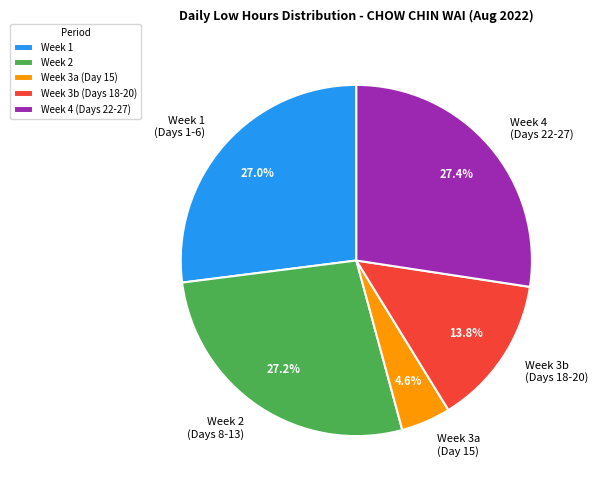

How many segments does this pie chart have?

5